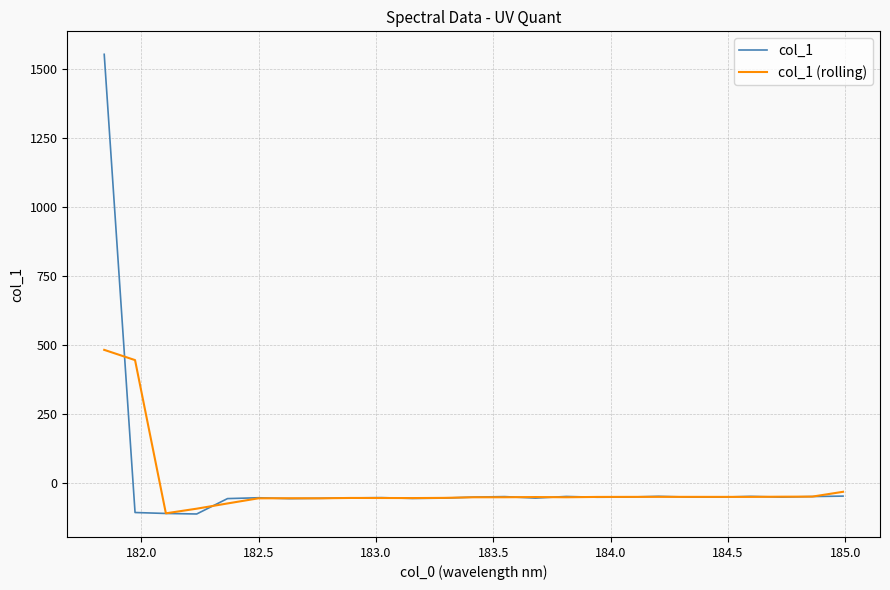

Which series has the widest spread of values?

col_1